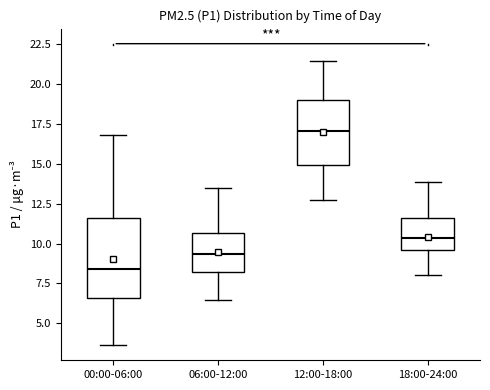

Reading left to right, read every box against the y-axis: the position of its median line, the range the box covers, and the ends of its whiskers. The values are not printed on the chart, so give them approximately, as read against the axis.

00:00-06:00: median 8.5, box 6.5 to 11.5, whiskers 3.5 to 17.0
06:00-12:00: median 9.5, box 8.0 to 10.5, whiskers 6.5 to 13.5
12:00-18:00: median 17.0, box 15.0 to 19.0, whiskers 12.5 to 21.5
18:00-24:00: median 10.5, box 9.5 to 11.5, whiskers 8.0 to 14.0